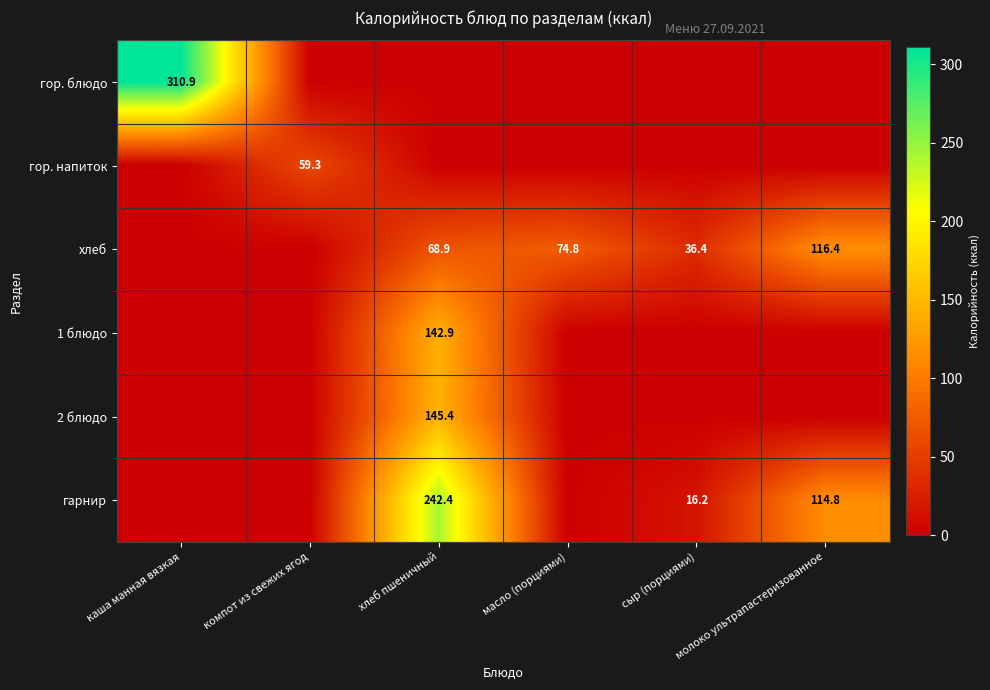

Is it true that 2 блюдо equals 145.4 at хлеб пшеничный?

True